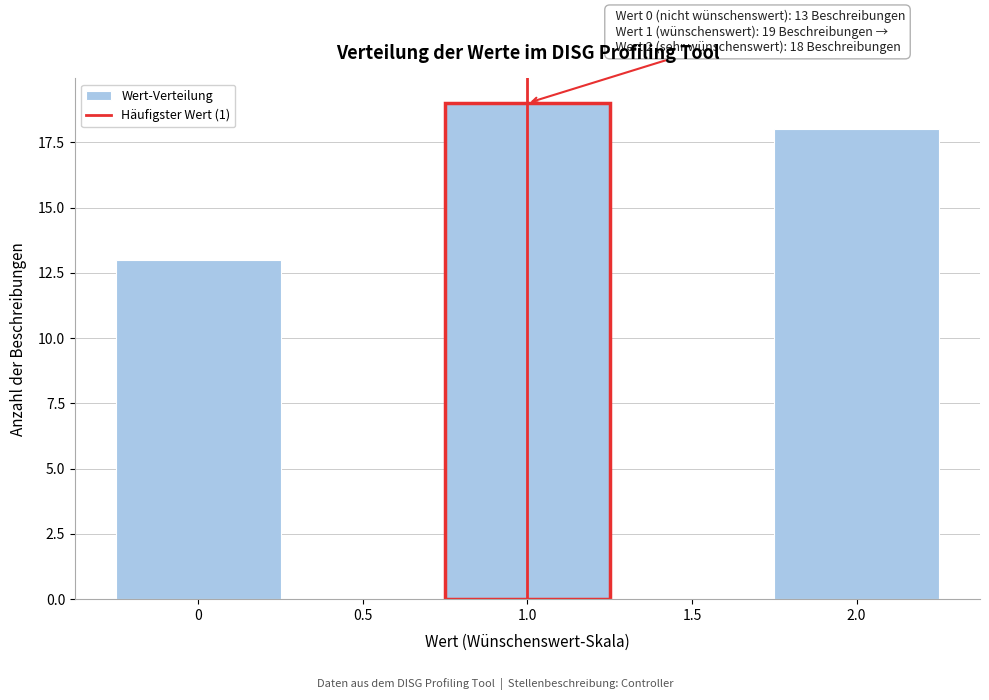

Over which range of the x-axis is the bar tallest?

0.75 to 1.25